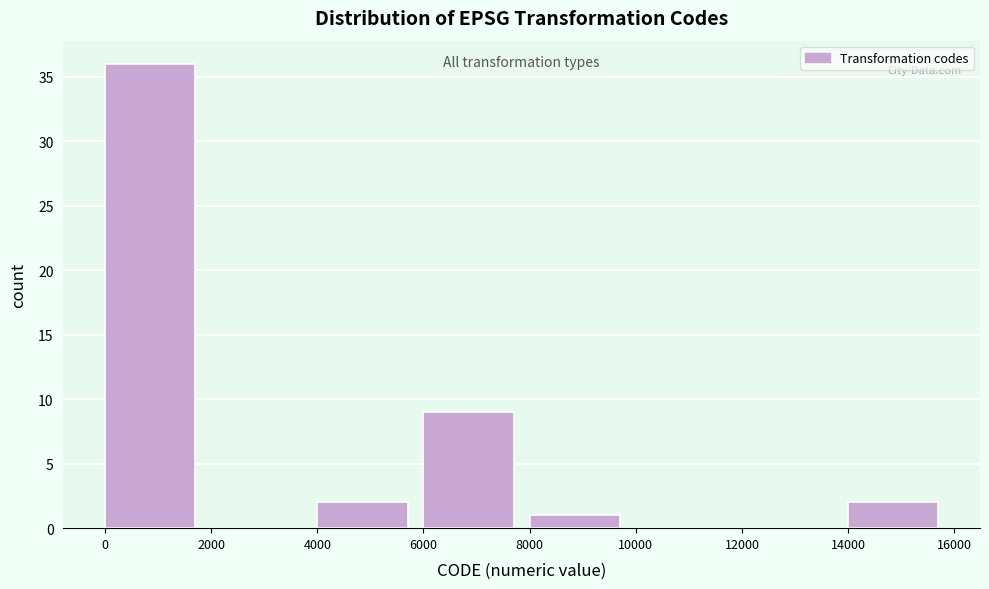

Which range on the x-axis has the tallest bar?

0 to 2000